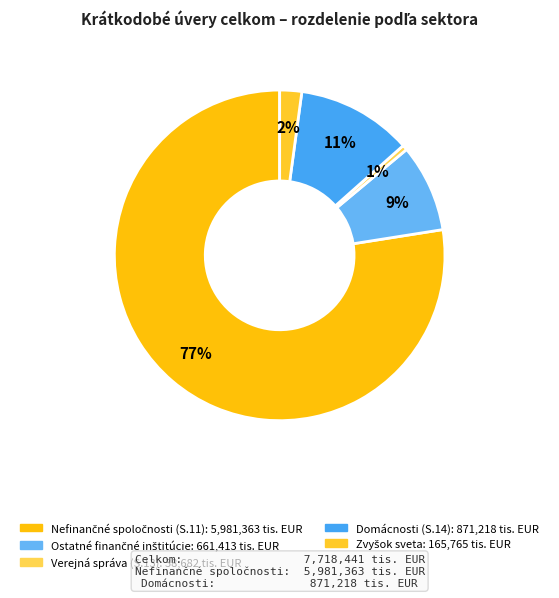

Count the number of slices in the pie.

5